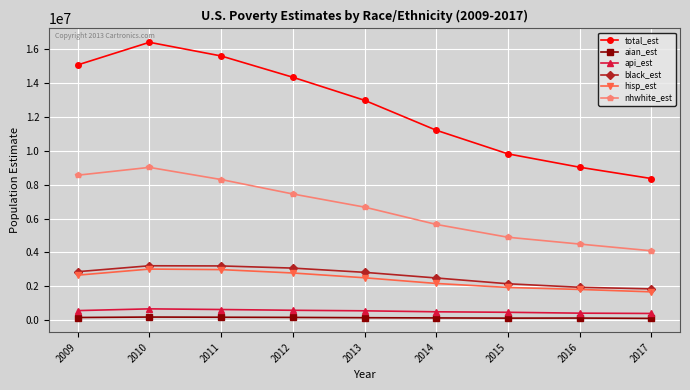

Which series has the widest spread of values?

total_est